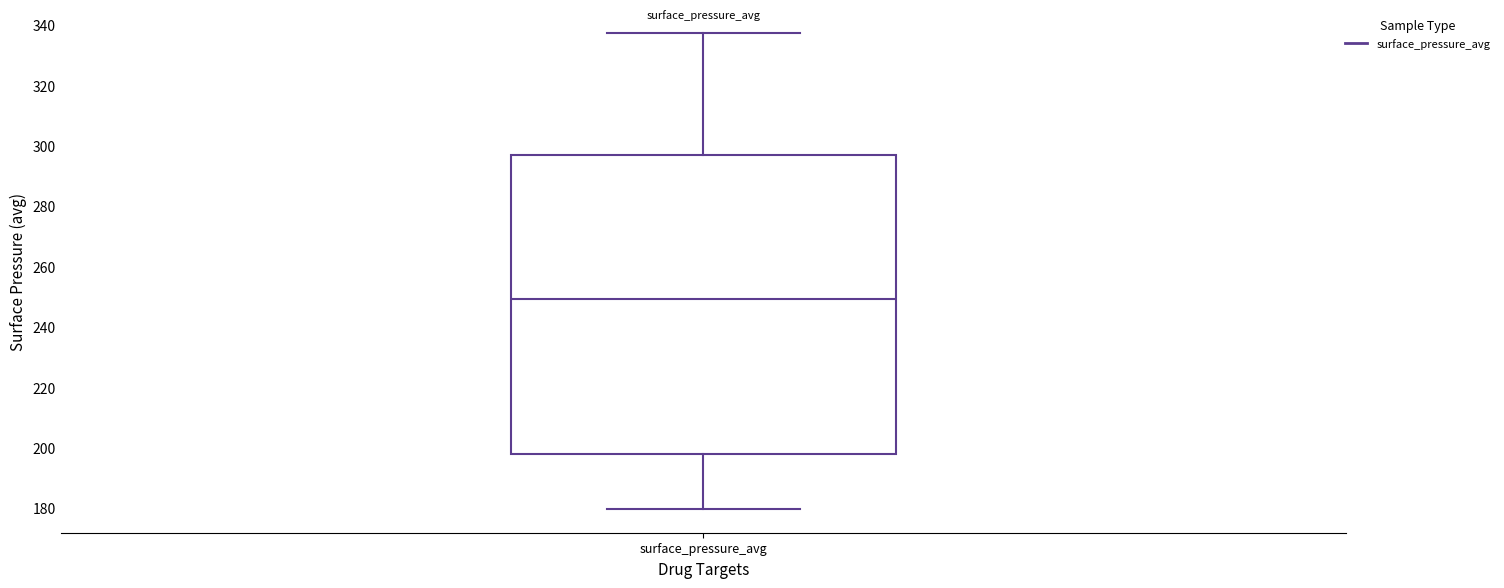

Transcribe this box plot: give where the median line is, the range the box spans, and where the two whiskers end, as read against the y-axis. The values are not printed on the chart, so give them approximately, as read against the axis.

median 250, box 198 to 296, whiskers 180 to 338